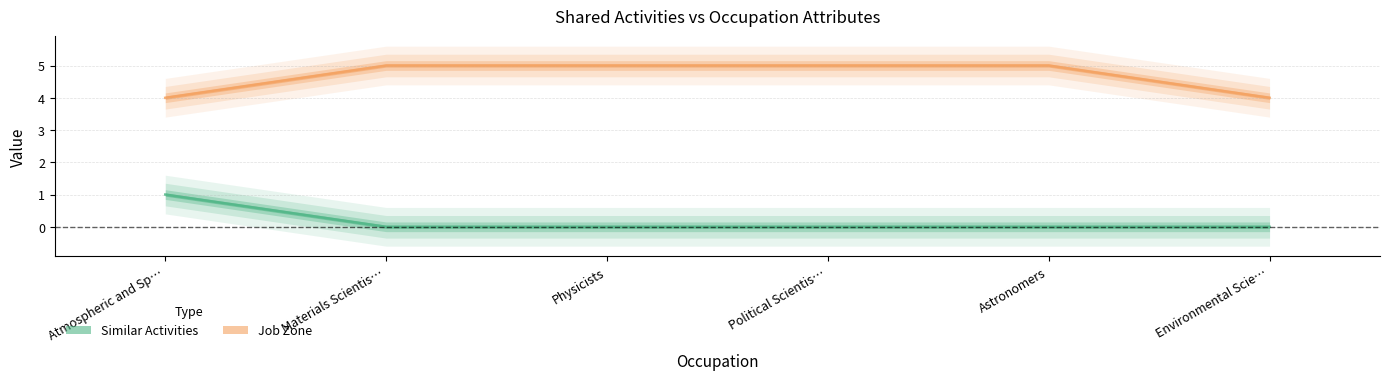

Is the value of Similar Activities at Atmospheric and Sp… greater than the value of Job Zone at Environmental Scie…?

No